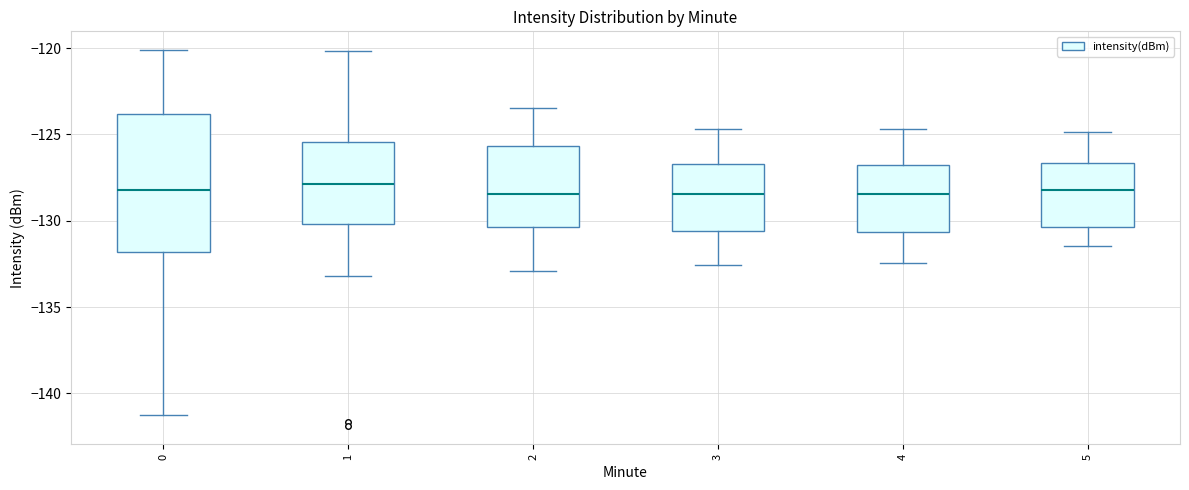

Reading left to right, read every box against the y-axis: the position of its median line, the range the box covers, and the ends of its whiskers. The values are not printed on the chart, so give them approximately, as read against the axis.

0: median -128.0, box -132.0 to -124.0, whiskers -141.5 to -120.0
1: median -128.0, box -130.0 to -125.5, whiskers -133.0 to -120.0
2: median -128.5, box -130.5 to -125.5, whiskers -133.0 to -123.5
3: median -128.5, box -130.5 to -126.5, whiskers -132.5 to -124.5
4: median -128.5, box -130.5 to -127.0, whiskers -132.5 to -124.5
5: median -128.0, box -130.5 to -126.5, whiskers -131.5 to -125.0